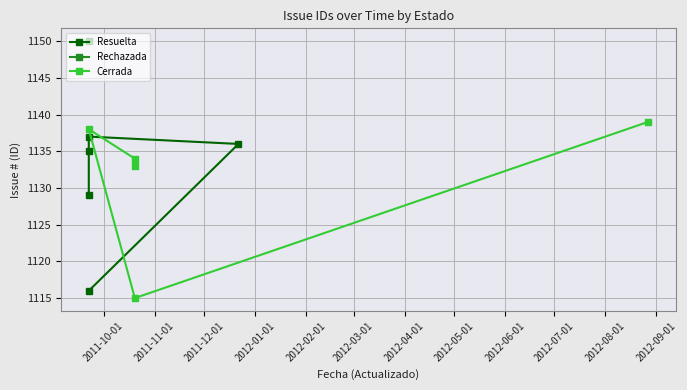

What position from the left is 2012-02-01?

5